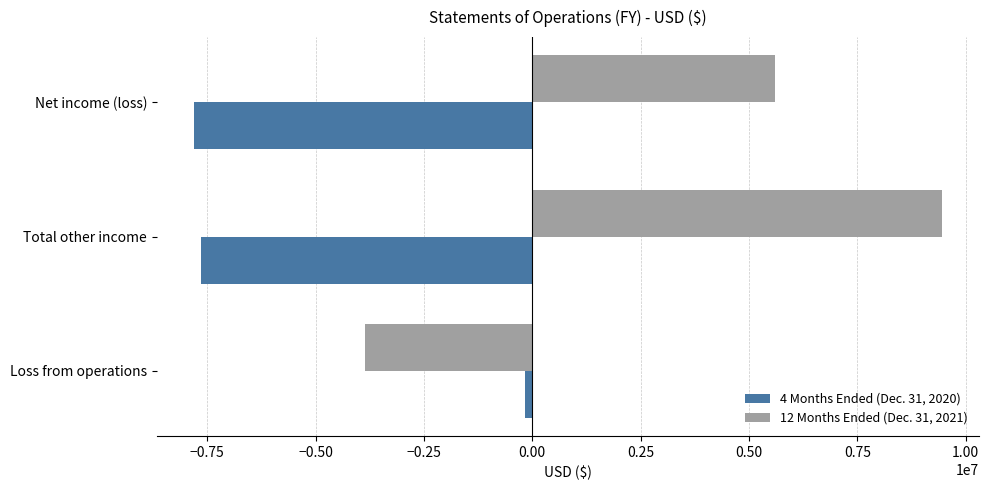

How many data points in 4 Months Ended (Dec. 31, 2020) are above -7634568?

1